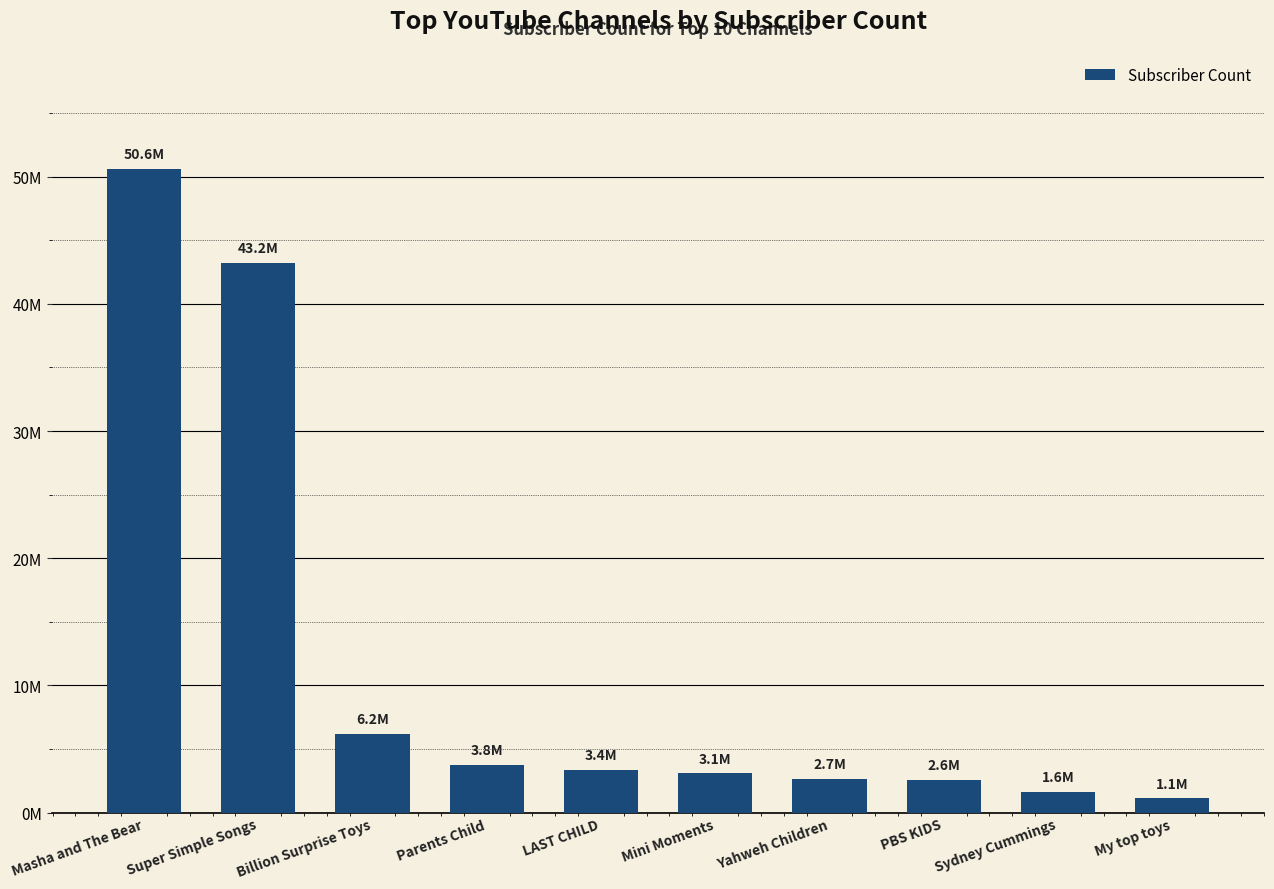

What is the label of the 5th bar from the left?

LAST CHILD